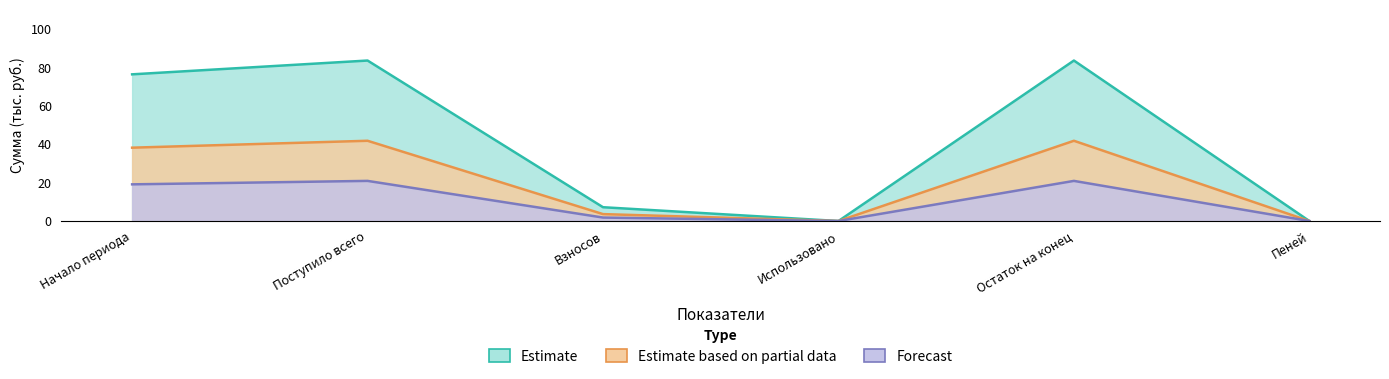

True or false: Estimate and Estimate based on partial data intersect in this chart.

False